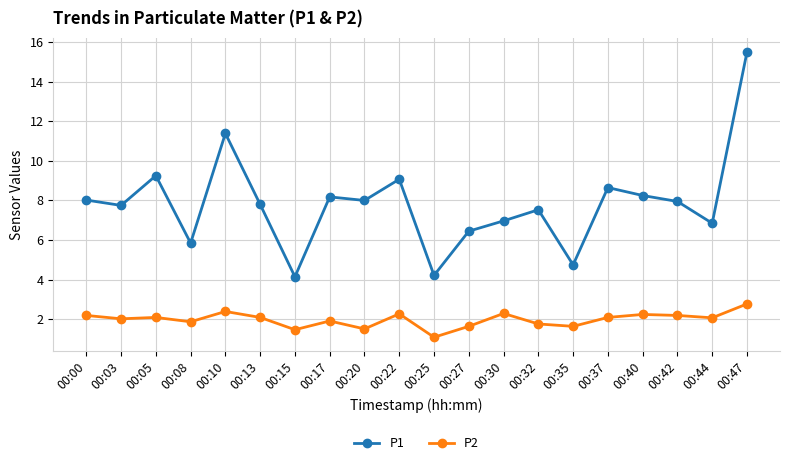

Which label corresponds to the largest value in the chart?

00:47